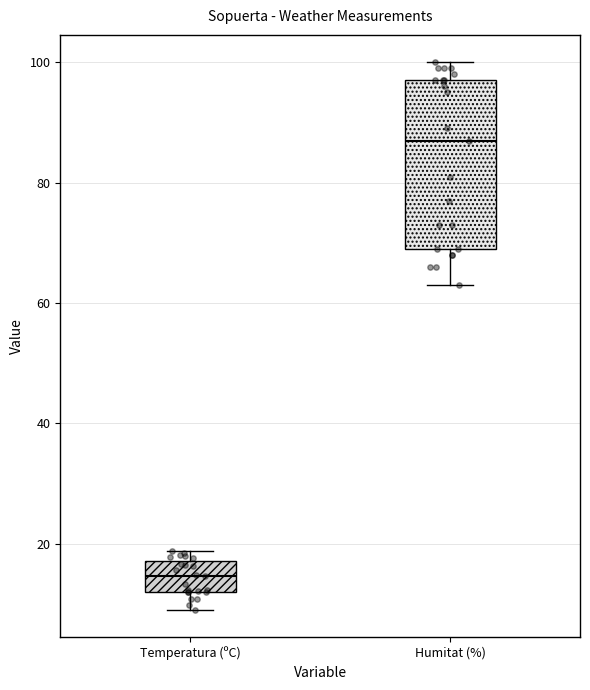

Reading left to right, read every box against the y-axis: the position of its median line, the range the box covers, and the ends of its whiskers. The values are not printed on the chart, so give them approximately, as read against the axis.

Temperatura (ºC): median 14, box 12 to 18, whiskers 10 to 18 (just above the box's upper edge)
Humitat (%): median 88, box 70 to 98, whiskers 64 to 100